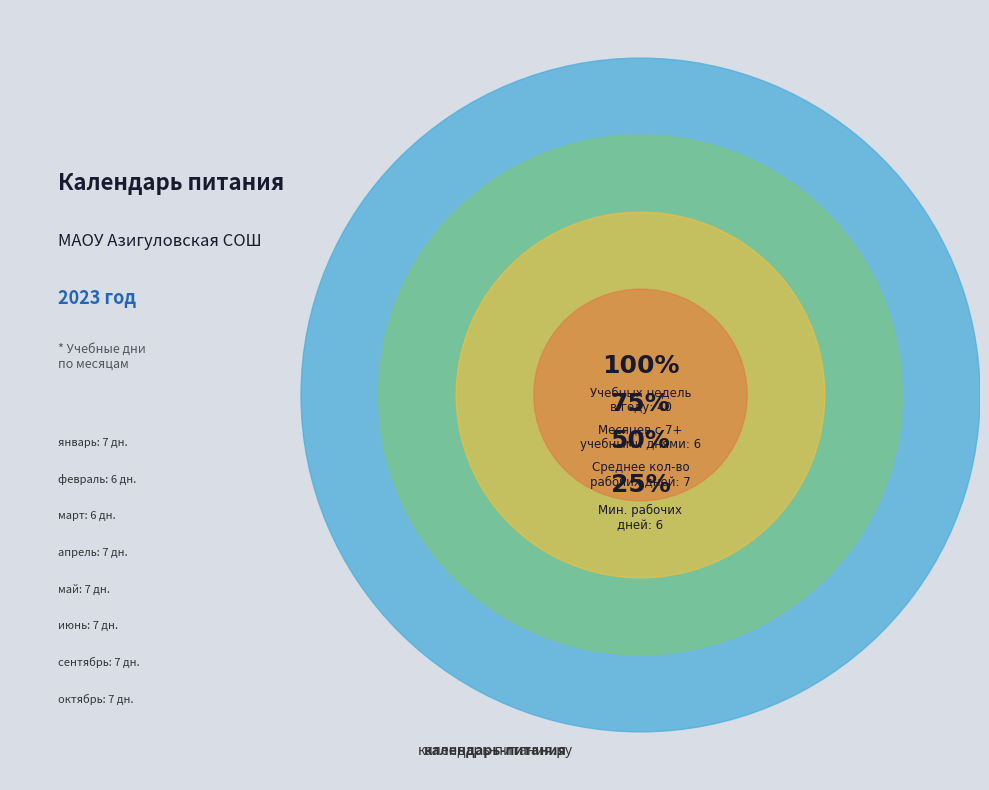

What is the ratio of the value at февраль to the value at май?

0.9